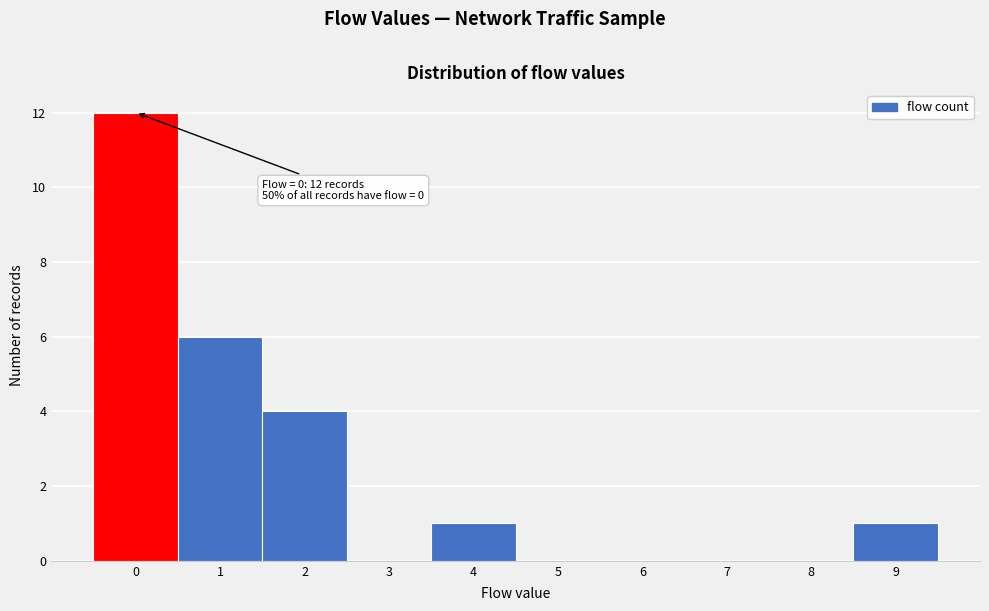

Over which range of the x-axis is the bar tallest?

-0.5 to 0.5